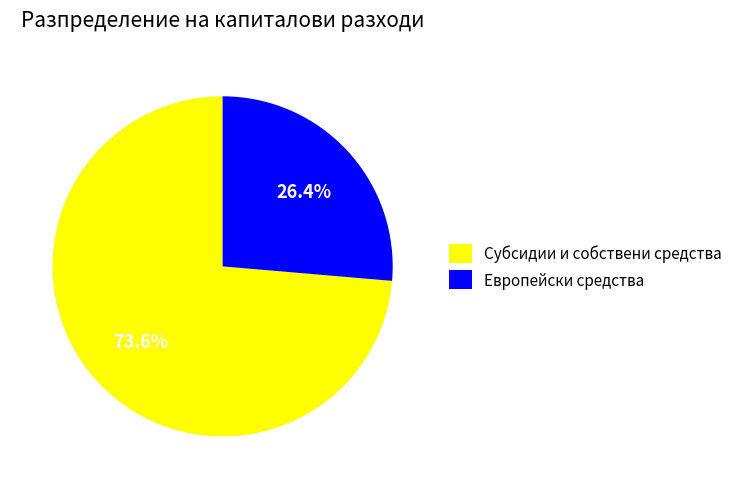

How many slices are in this pie chart?

2